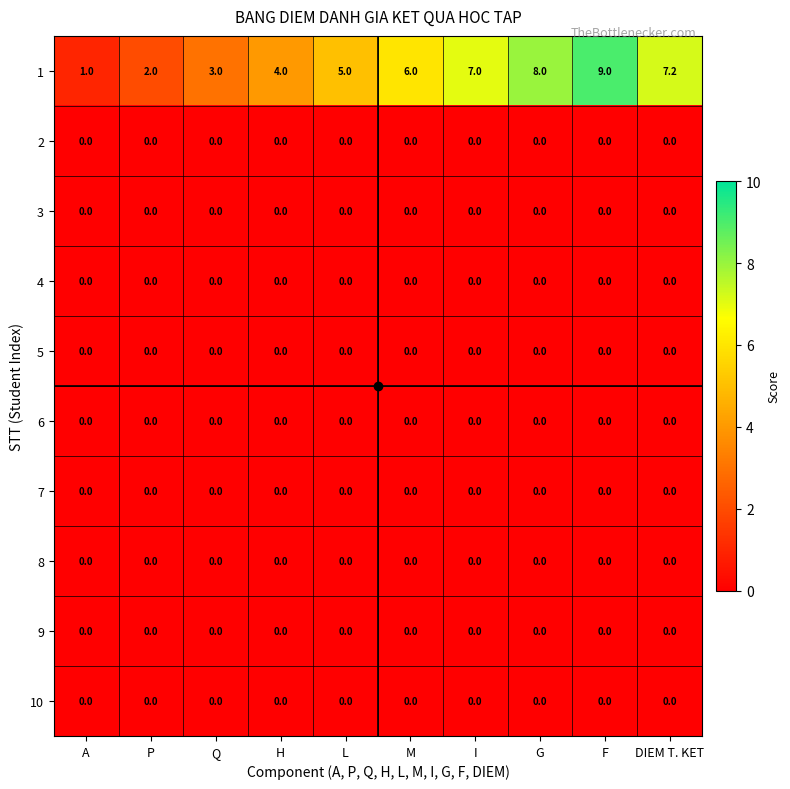

At which category is the sum across all series the highest?

F